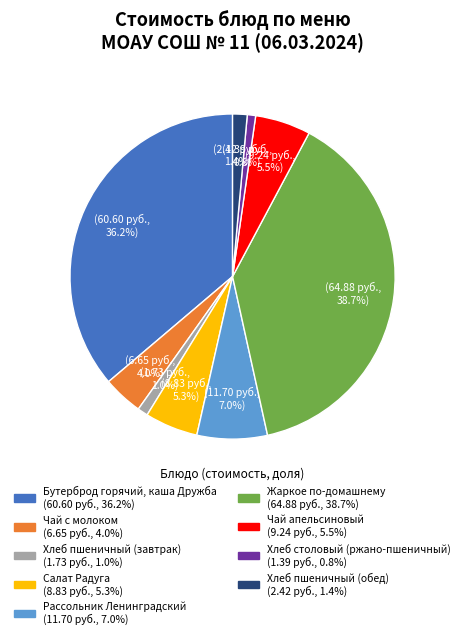

Do Хлеб пшеничный (обед) and Бутерброд горячий, каша Дружба together represent more than half of the pie?

No